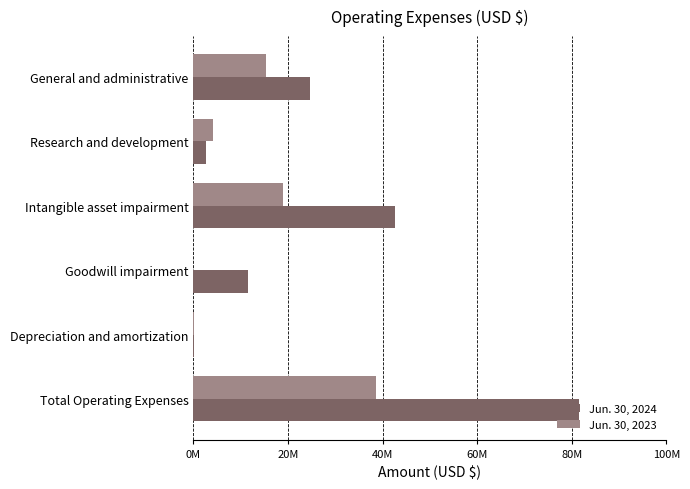

List the series in order of their overall mean, lowest first.

Jun. 30, 2023, Jun. 30, 2024